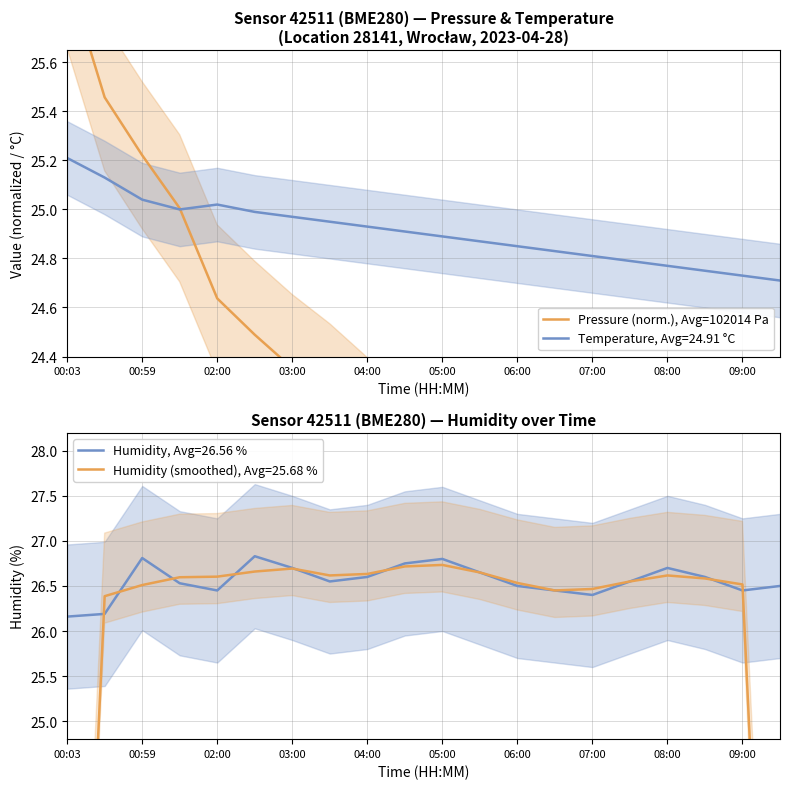

True or false: there are more than 2 points higher than both neighbors.

False